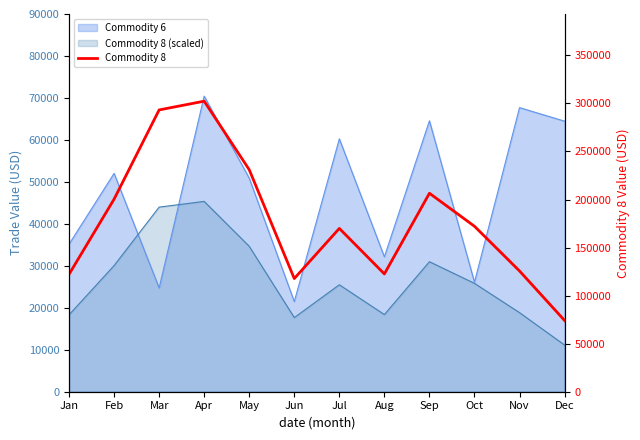

What is the difference between the maximum and minimum values?

228195